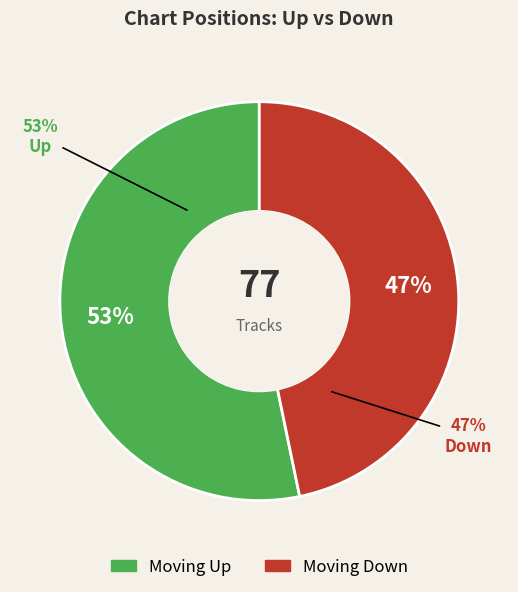

True or false: down accounts for 47% of the total.

True